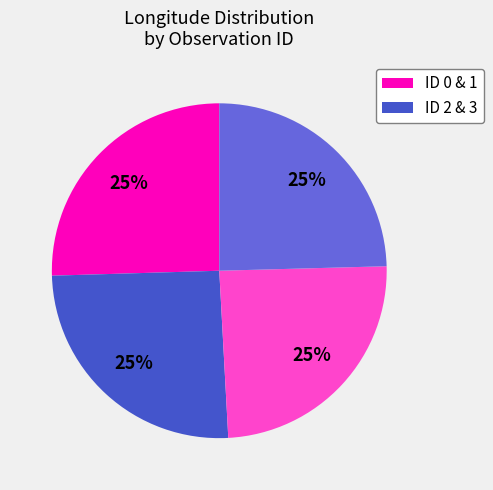

Is there a majority slice in this chart?

No